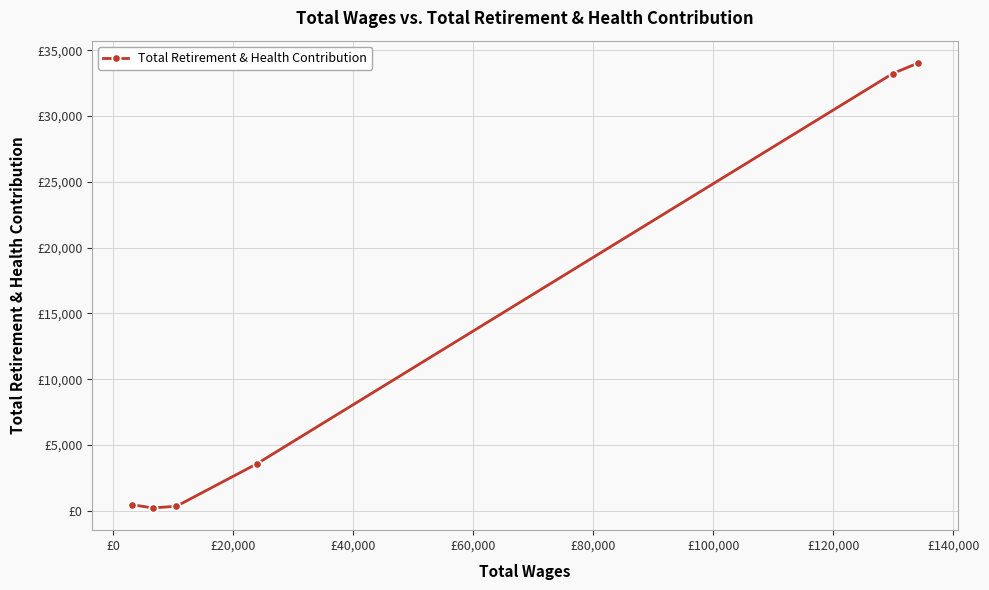

Is this an area chart (filled region under the line)?

No